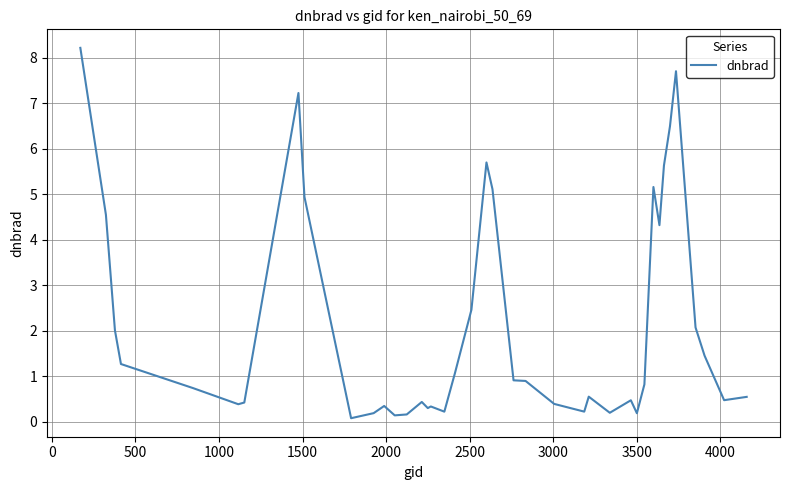

What is the difference between the maximum and minimum values?

8.1